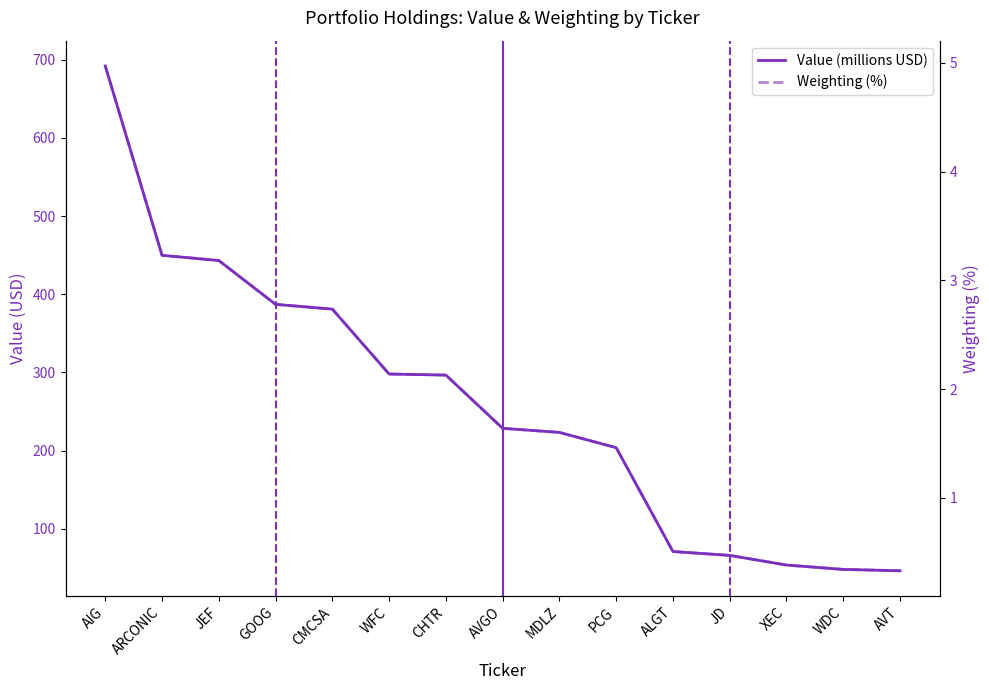

Is the value of Weighting (%) at AVGO greater than the value of Value (millions USD) at JEF?

No